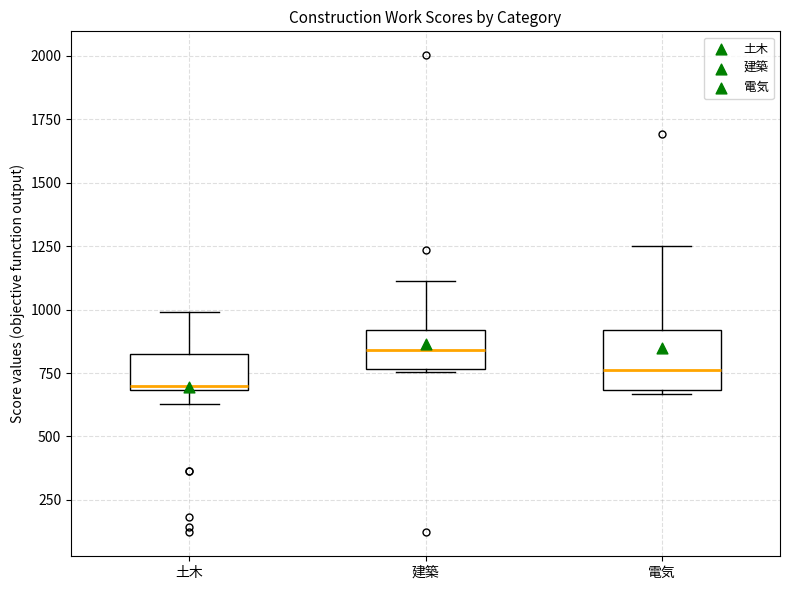

Comparing the boxes themselves (not the whiskers), which one is the tallest?

電気